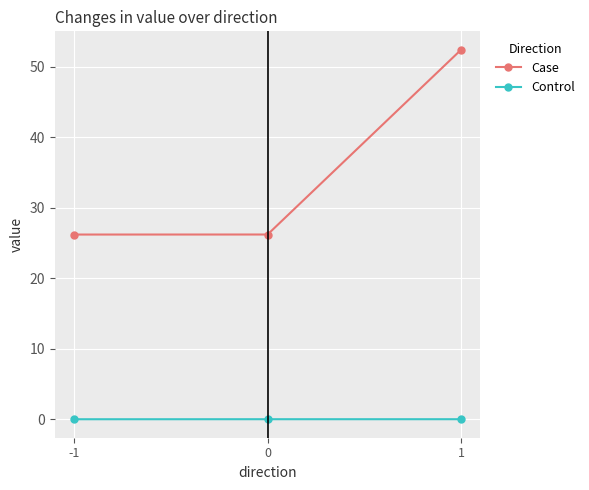

The value of Case at 1 is 52.4. True or false?

True